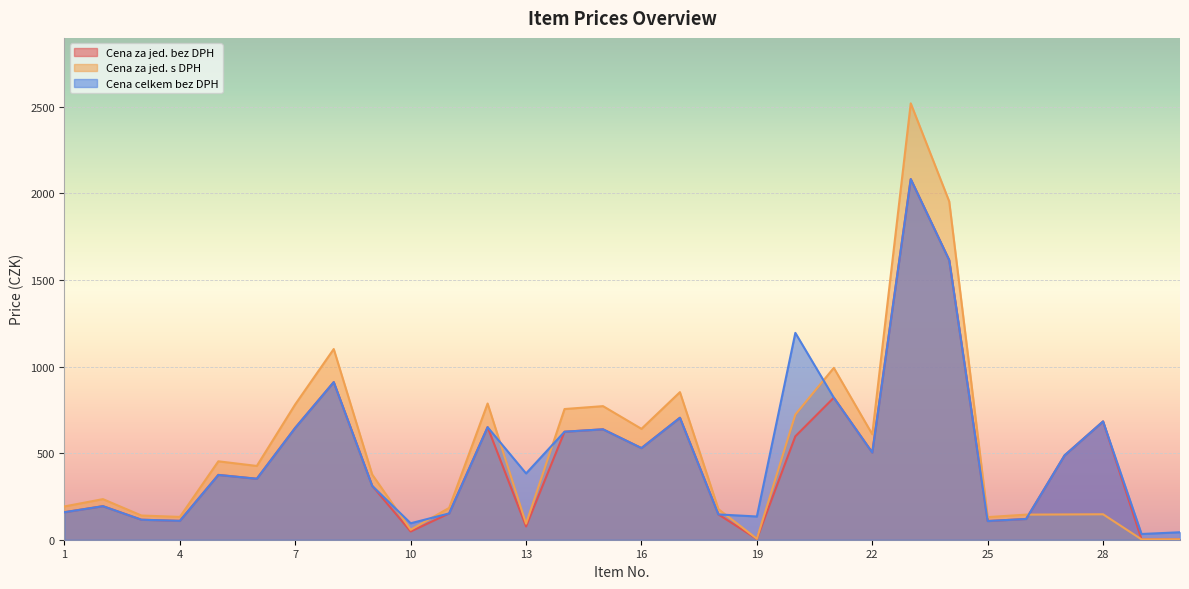

What is the difference between the Cena za jed. s DPH values at 20 and 24?

1231.1